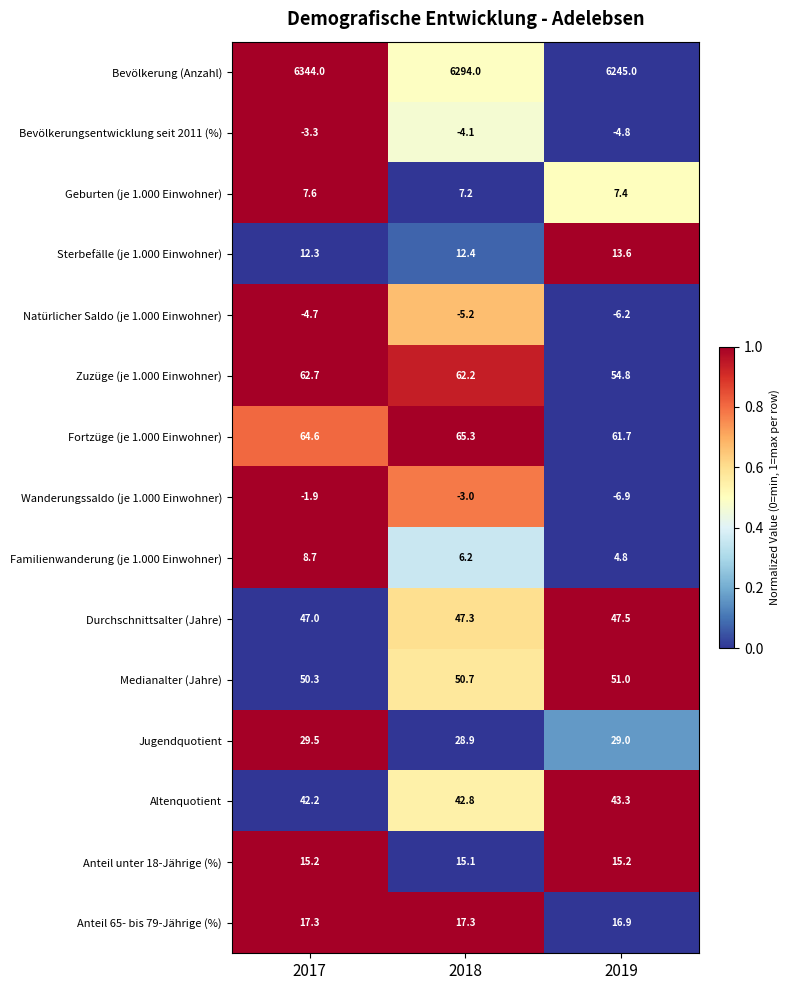

How many values in the Anteil 65- bis 79-Jährige (%) series are below 17?

1